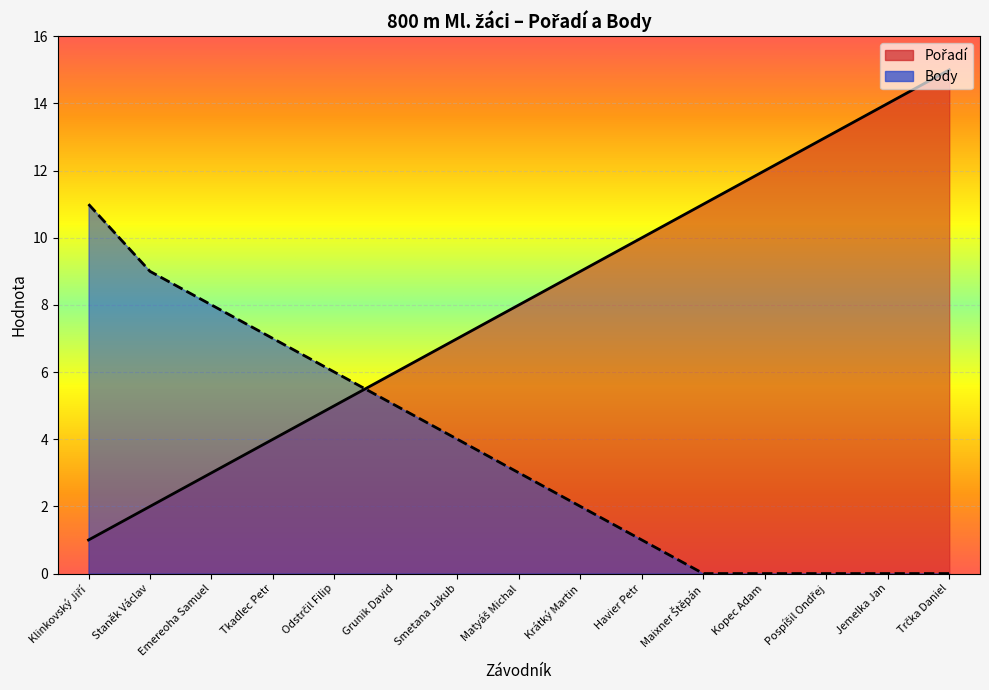

True or false: Pořadí has more than 1 interior local peaks.

False